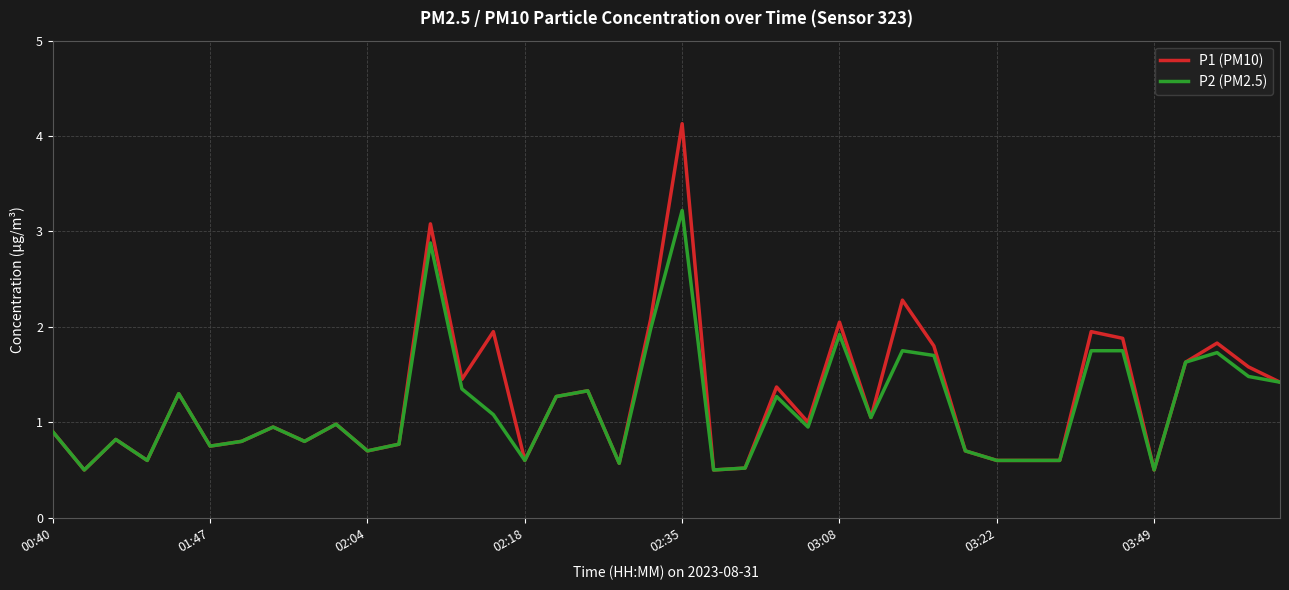

What is the difference between the maximum and minimum values in the P1 (PM10) series?

3.6